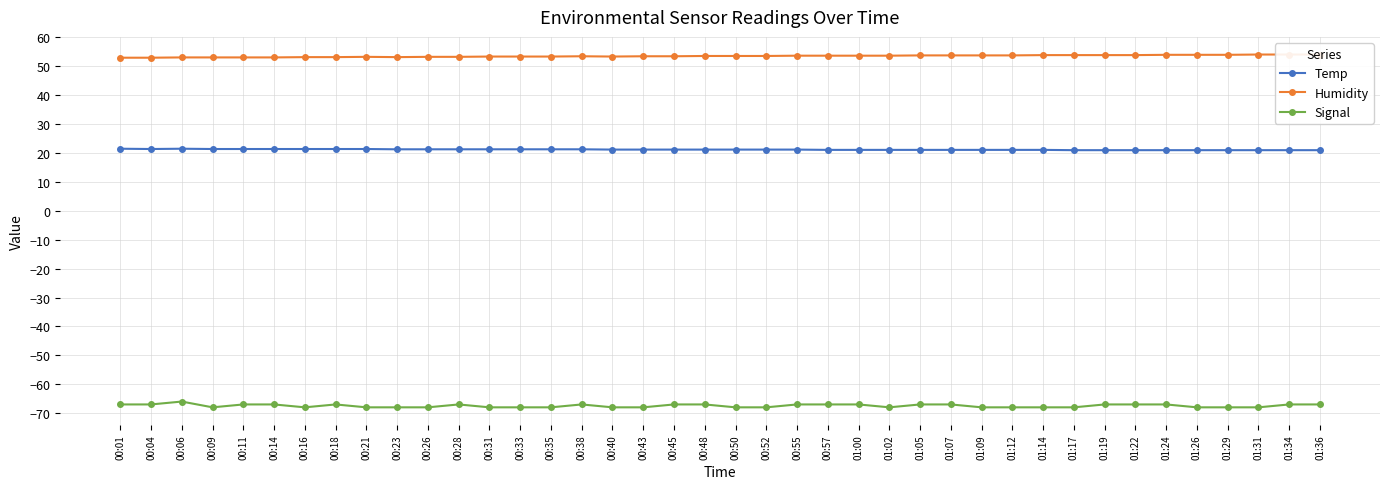

What is the label of the 1st point from the right?

01:36